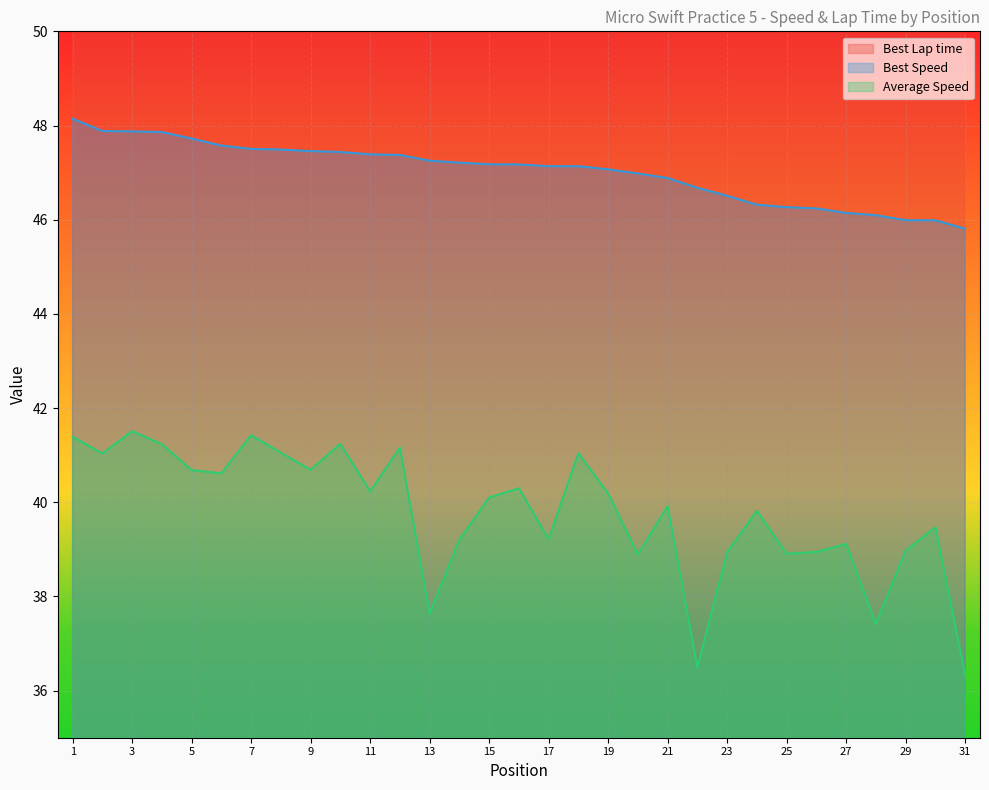

How many values in the Best Speed series are below 47?

12